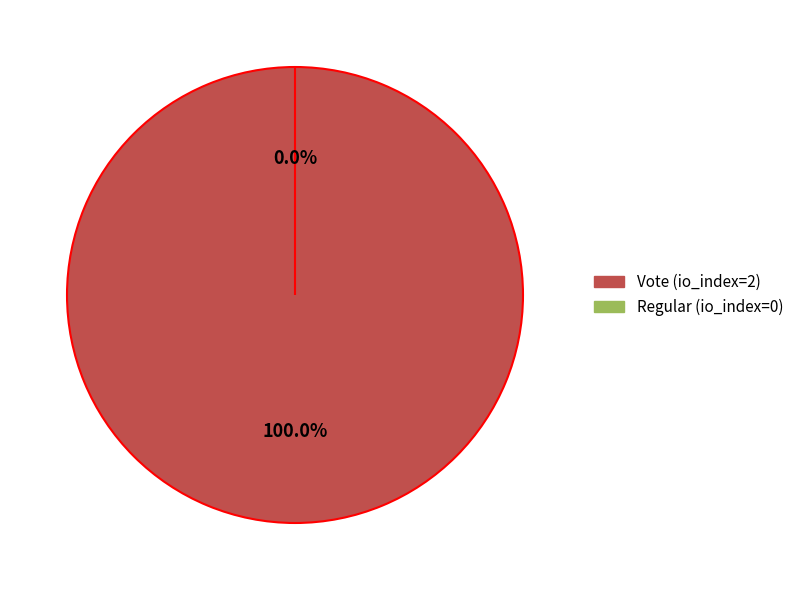

Which has a higher value, Vote (io_index=2) or Regular (io_index=0)?

Vote (io_index=2)